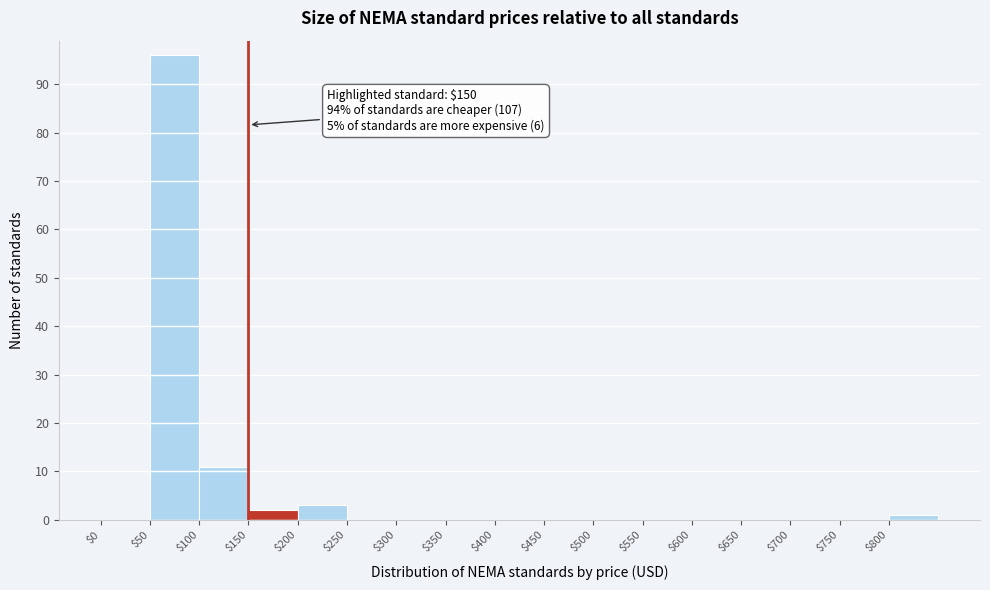

Which range on the x-axis has the tallest bar?

50 to 100